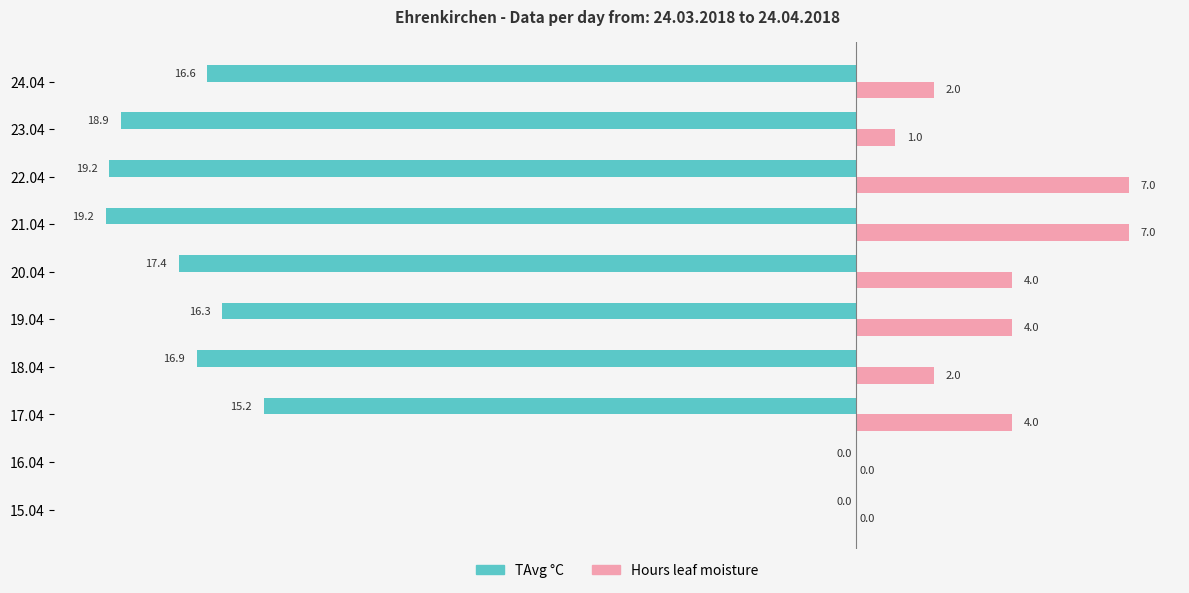

What is the maximum value shown in the chart?

7.0